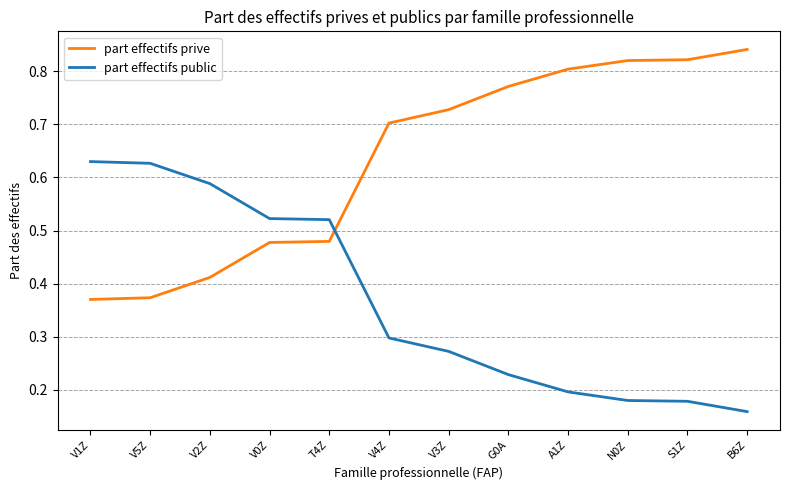

True or false: part effectifs prive and part effectifs public intersect in this chart.

True